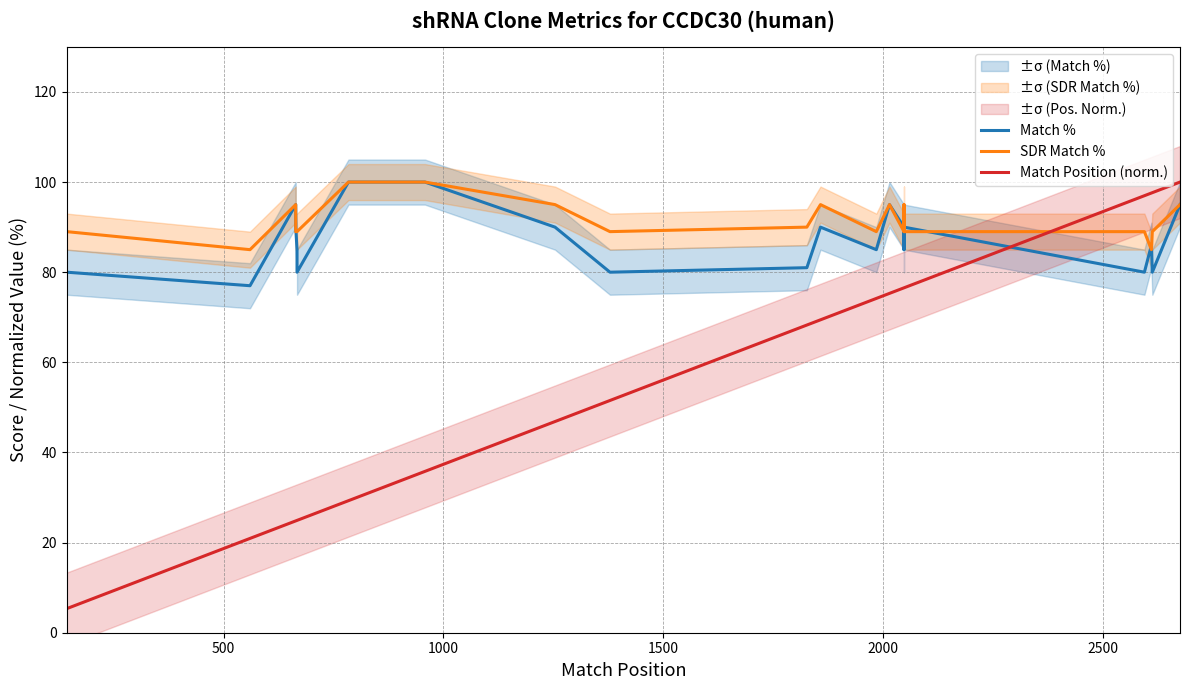

Reading left to right, list all the values displayed in this chart.

Match %: 80.0	80.0	77.0	95.0	90.0	90.0	85.0	80.0	100.0	100.0	100.0	100.0	90.0	80.0	81.0	90.0	85.0	95.0	90.0	90.0	85.0	90.0	90.0	90.0	90.0	90.0	90.0	80.0	86.0	80.0	95.0
SDR Match %: 89.0	89.0	85.0	95.0	89.0	89.0	89.0	89.0	100.0	100.0	100.0	100.0	95.0	89.0	90.0	95.0	89.0	95.0	89.0	89.0	95.0	89.0	89.0	89.0	89.0	89.0	89.0	89.0	85.0	89.0	95.0
Match Position (norm.): 5.3	5.3	20.9	24.8	24.8	24.8	24.9	24.9	29.3	30.5	34.6	35.8	46.9	51.5	68.3	69.4	74.2	75.3	76.5	76.5	76.5	76.5	76.5	76.5	76.5	76.5	76.5	97.0	97.6	97.6	100.0